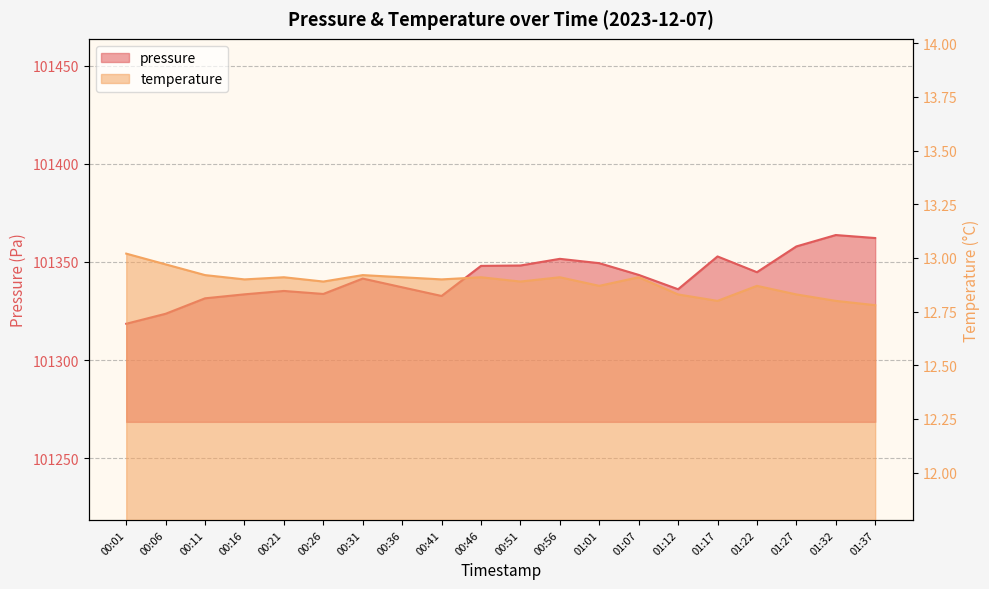

True or false: temperature and pressure cross at least once.

False